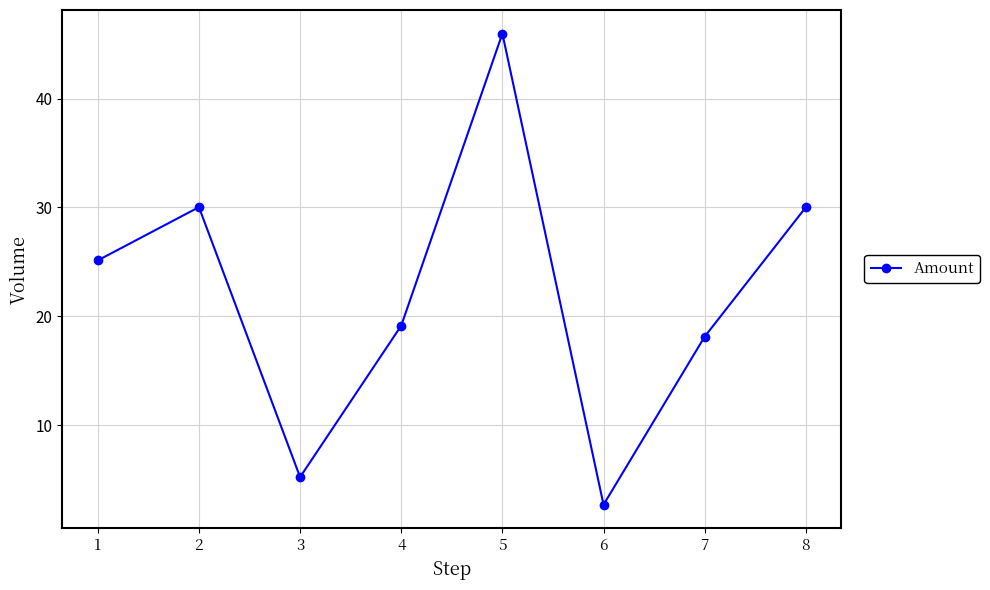

The chart shows a value of 4.8 at 6. True or false?

False